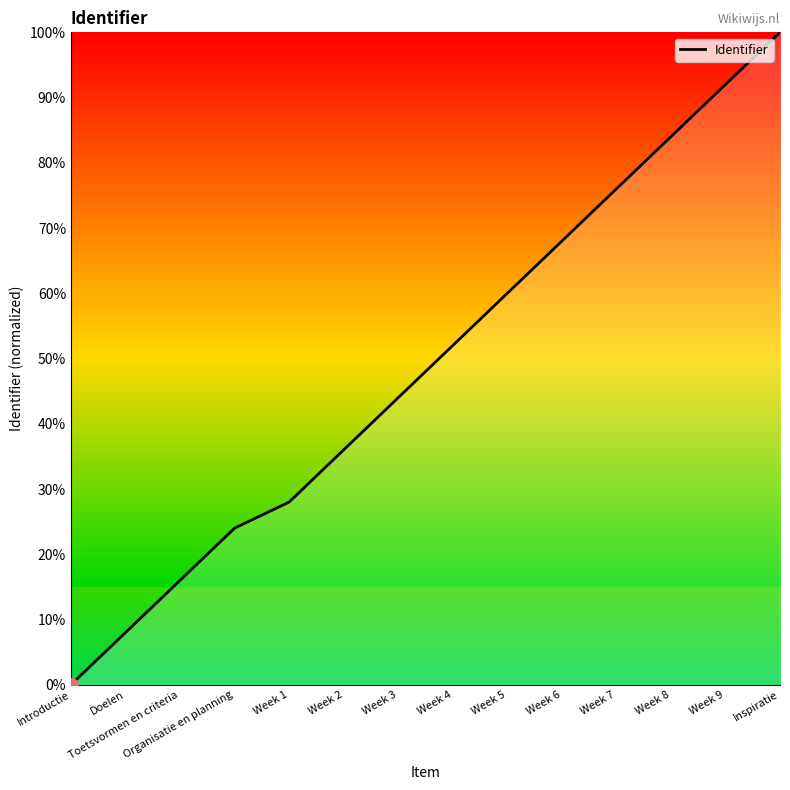

What is the ratio of the value at Toetsvormen en criteria to the value at Week 7?

0.2